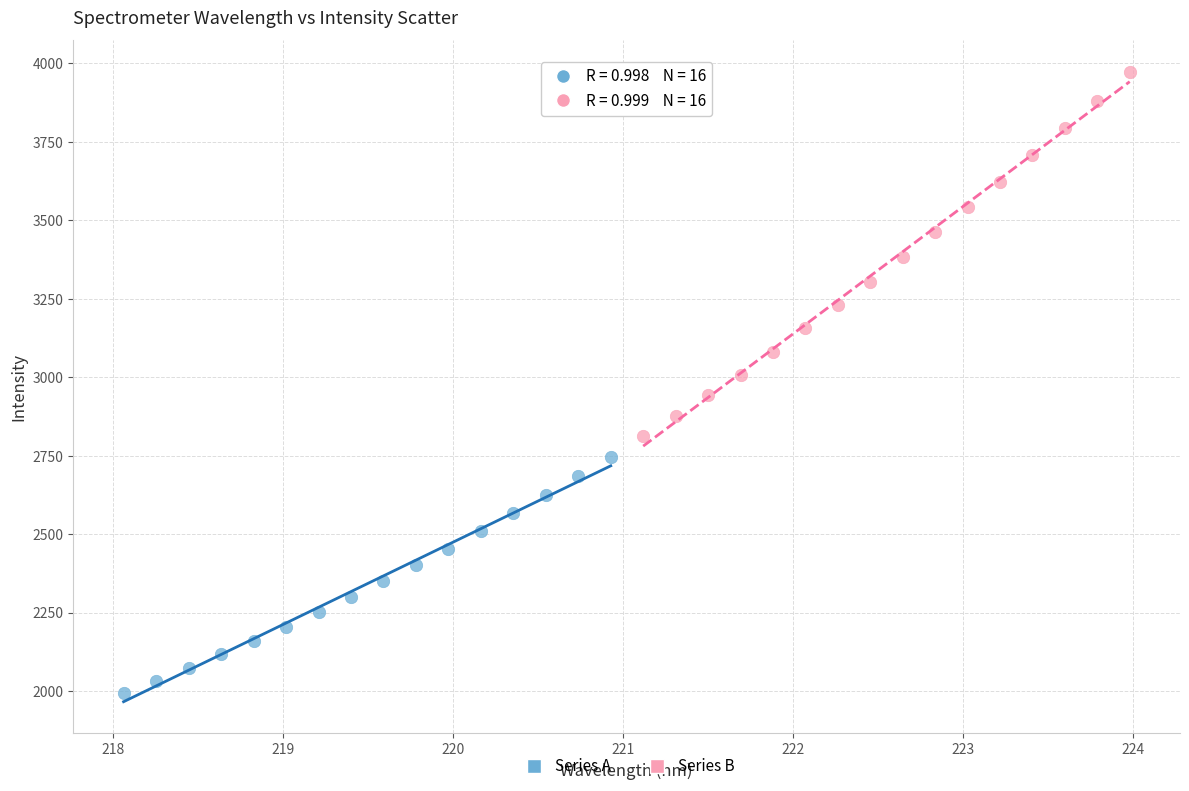

Which series reaches the maximum Y coordinate?

Series B